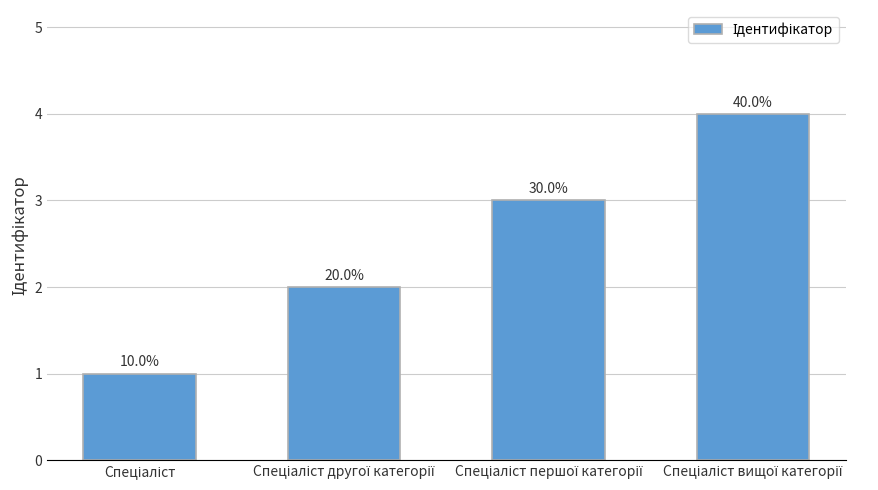

Does the chart contain any negative values?

No